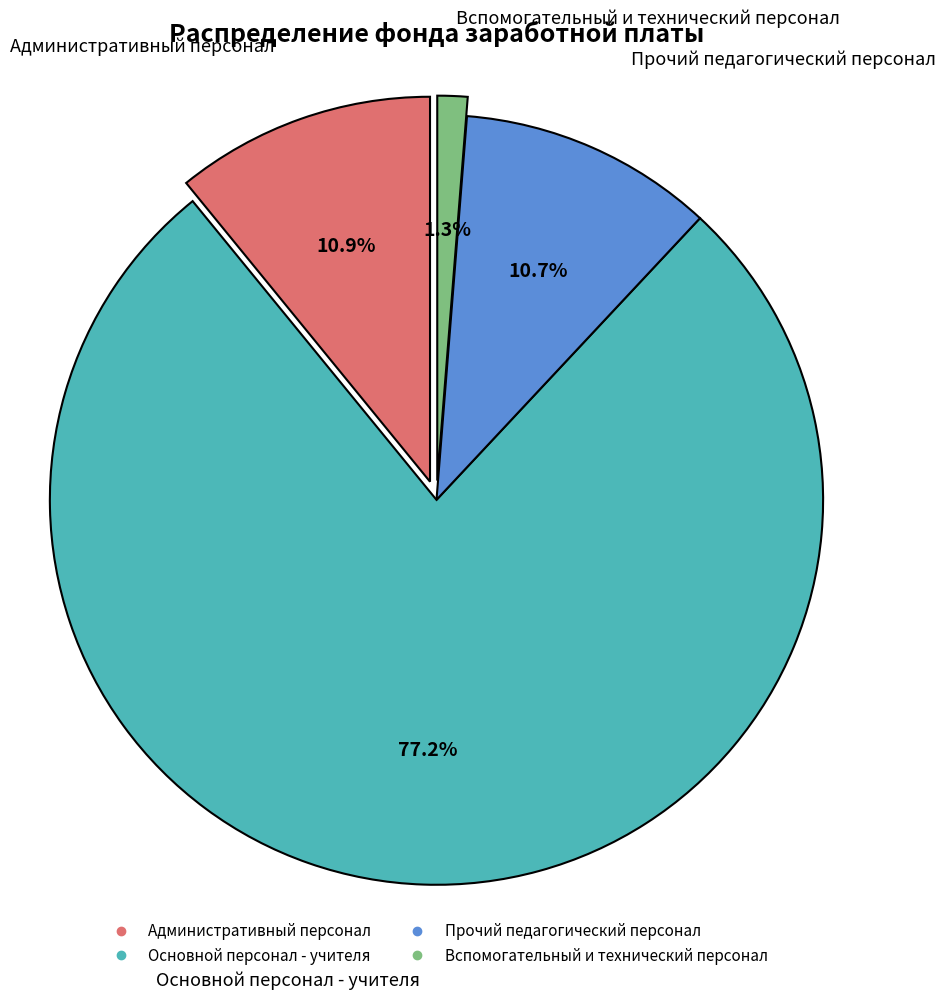

To the nearest percent, what portion does Прочий педагогический персонал represent?

11%